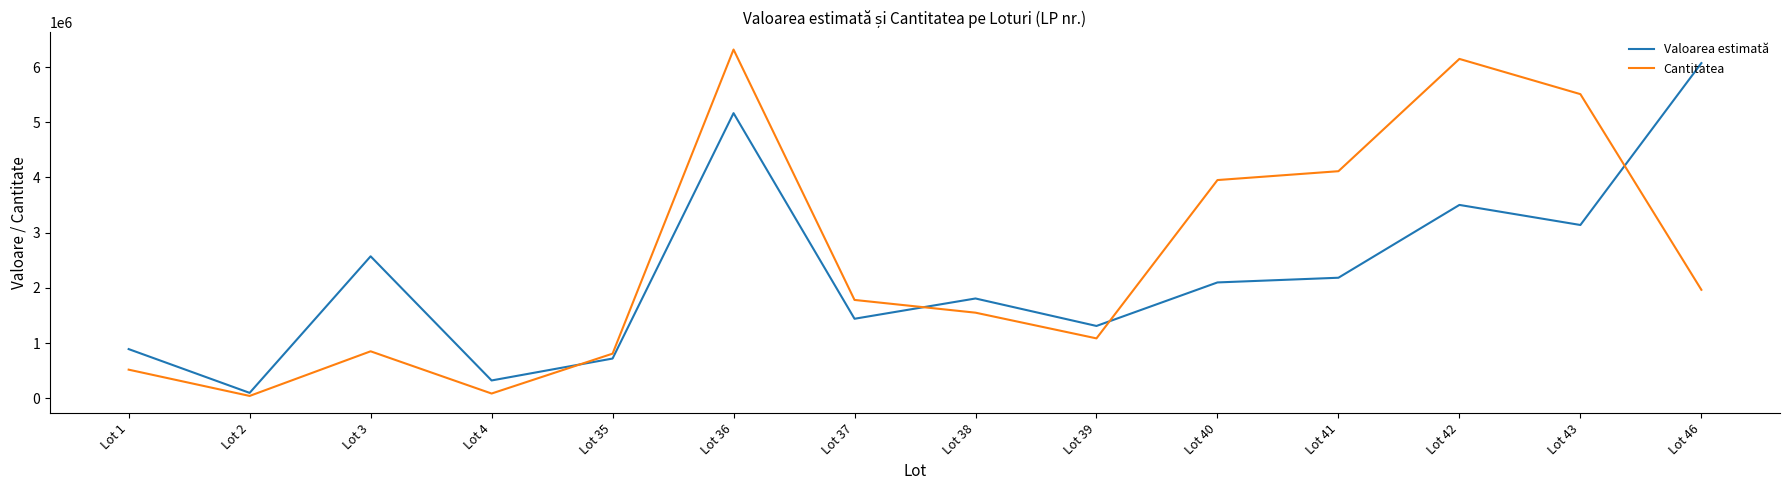

Which series ends up on top after the final intersection of Valoarea estimată and Cantitatea?

Valoarea estimată